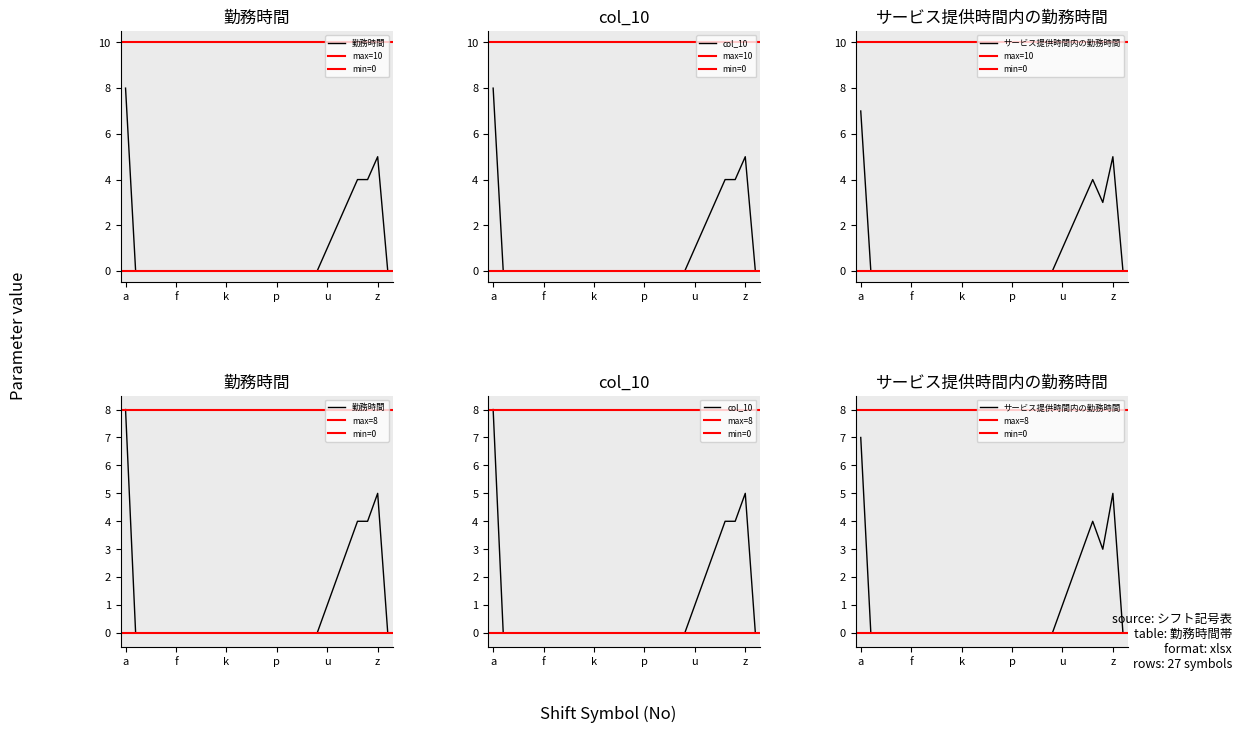

At which category does the chart reach its minimum across all series?

b